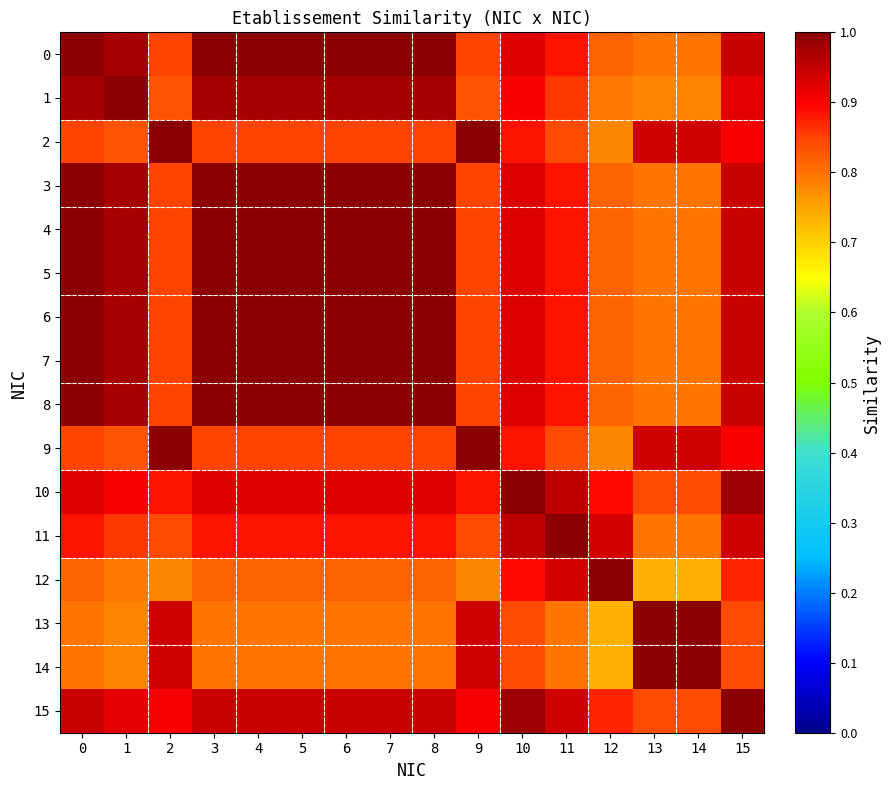

Which series has the largest range (max minus min)?

12